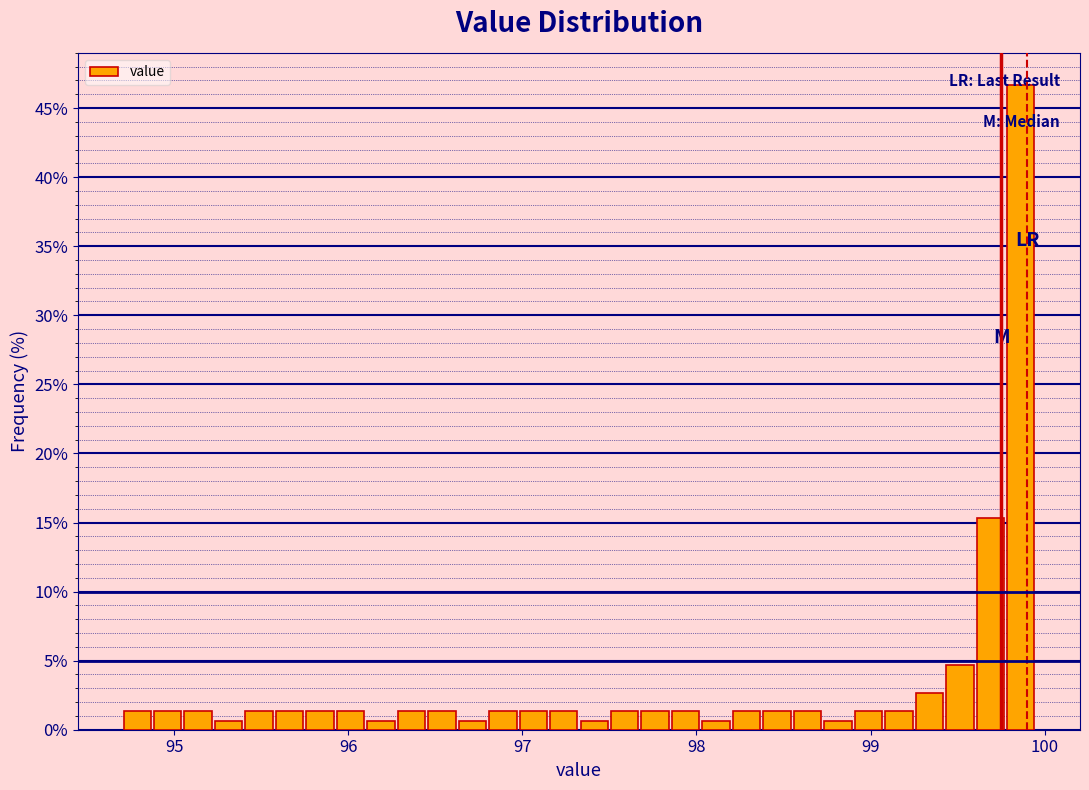

Read against the x-axis, roughly where is the centre of the tallest bar?

99.9